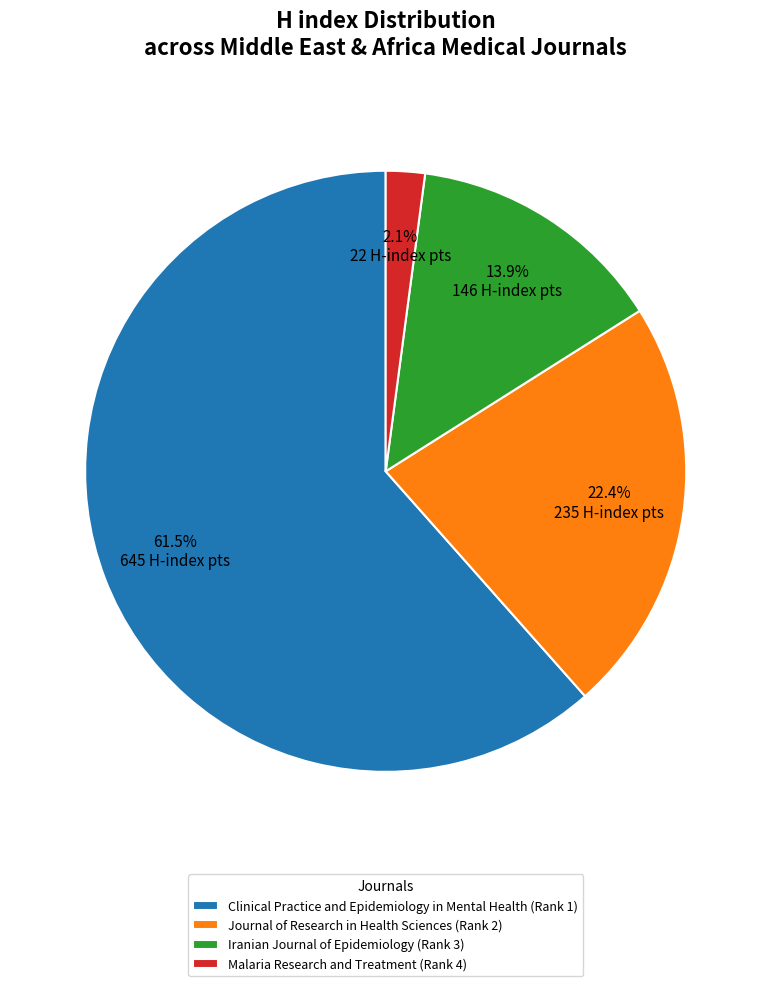

What is the smallest slice in the pie chart?

Malaria Research and Treatment (Rank 4)